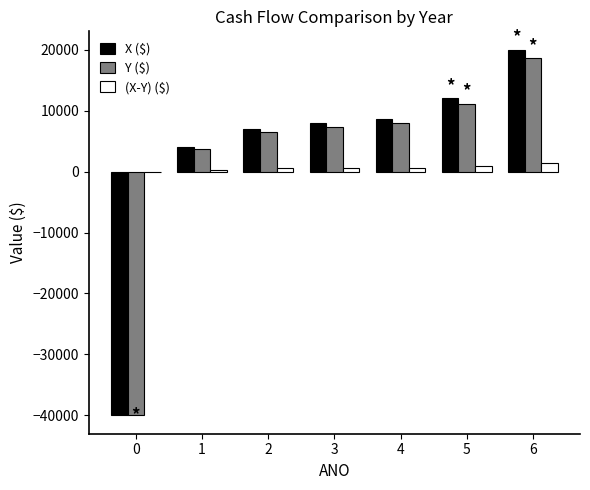

Is the value of X ($) at 1 greater than the value of (X-Y) ($) at 6?

Yes